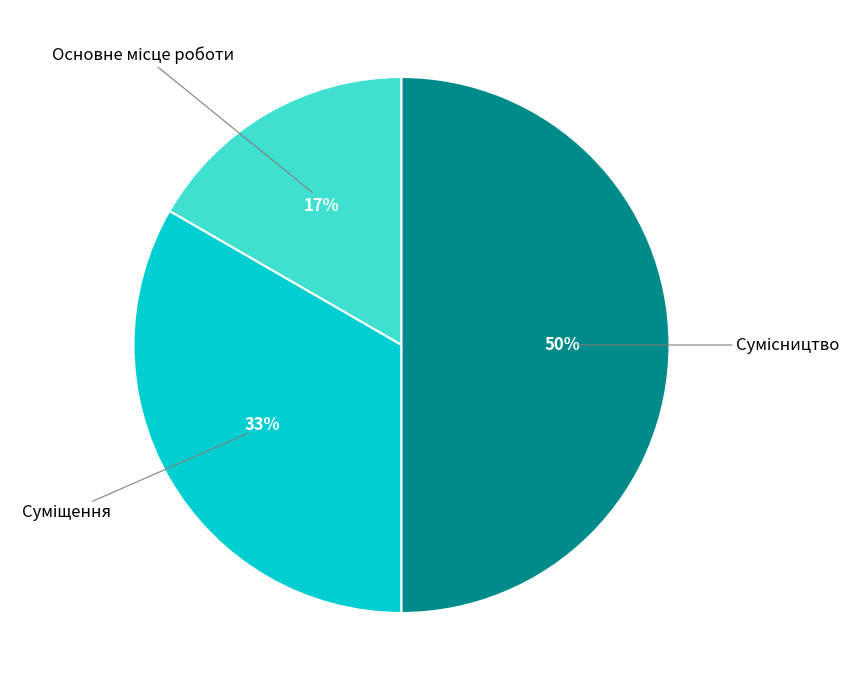

To the nearest percent, what is the difference between the largest and smallest slice percentages?

33%